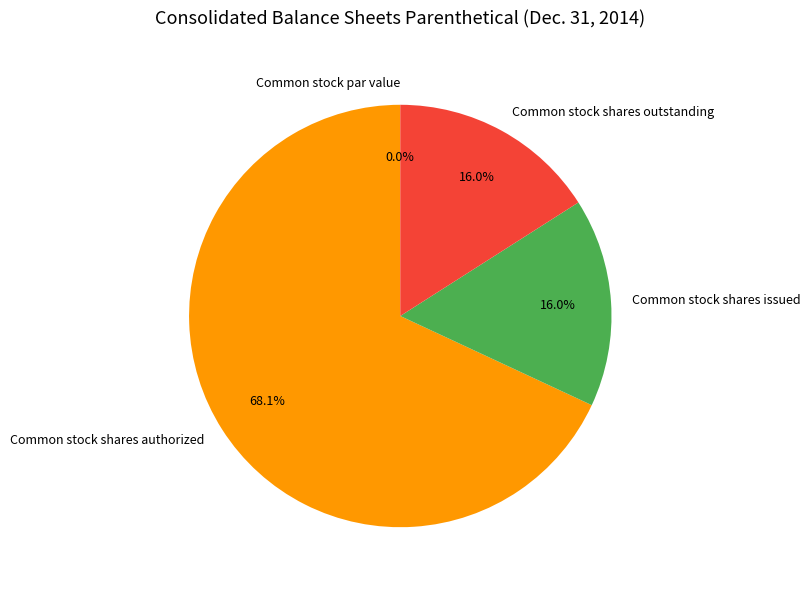

To the nearest percent, what percentage of the pie is Common stock shares authorized?

68%